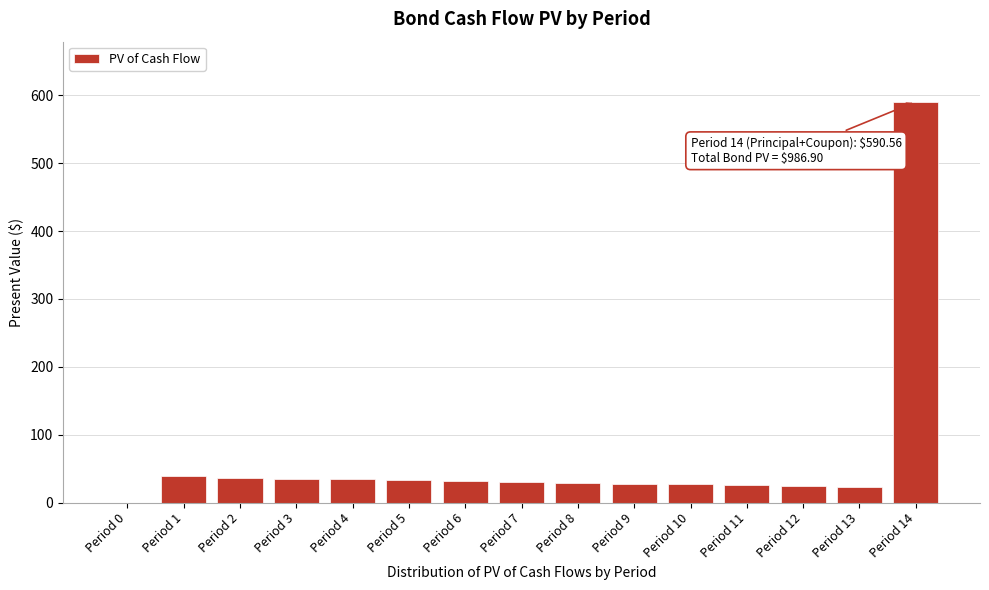

What is the sum of all values?

986.9